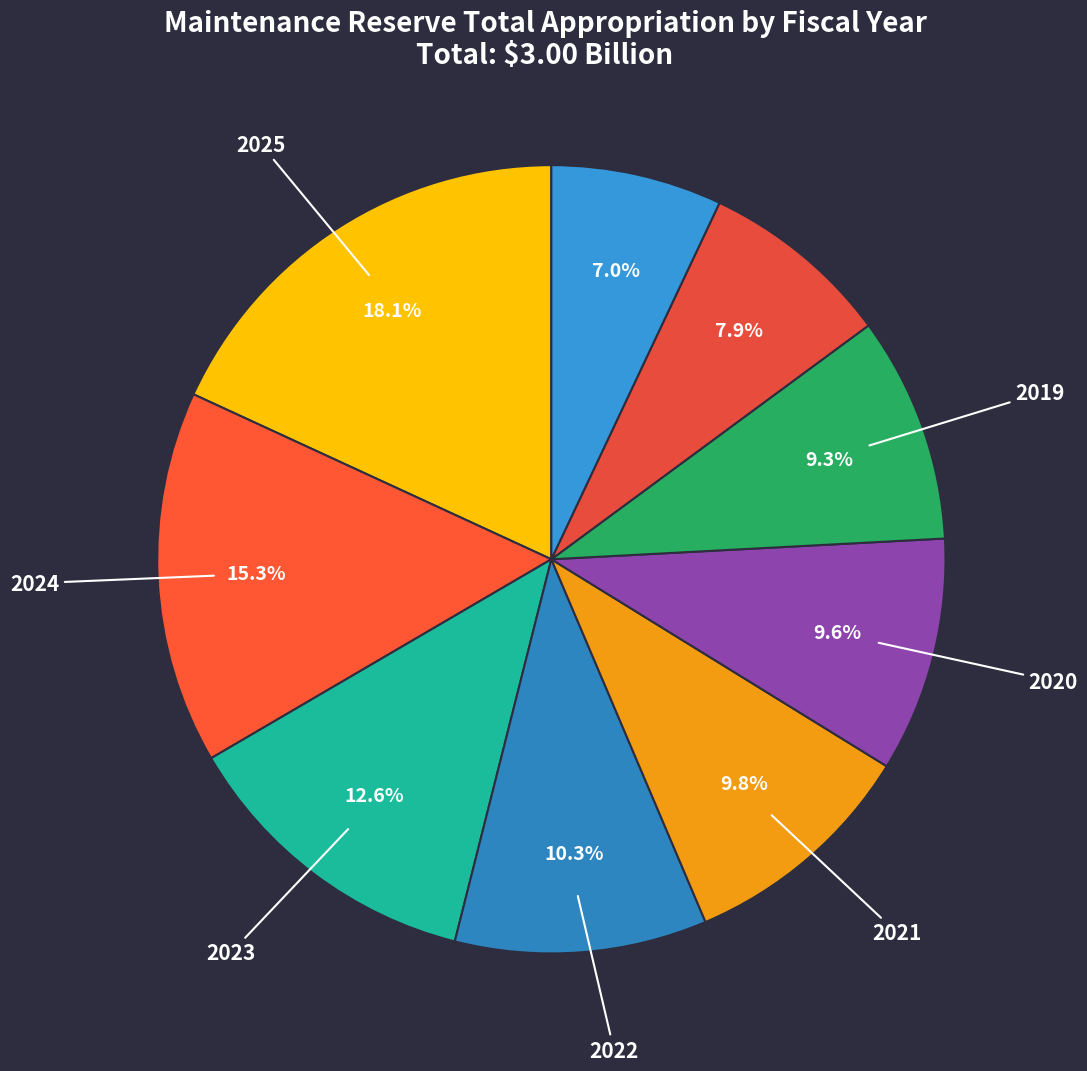

Is there a majority slice in this chart?

No